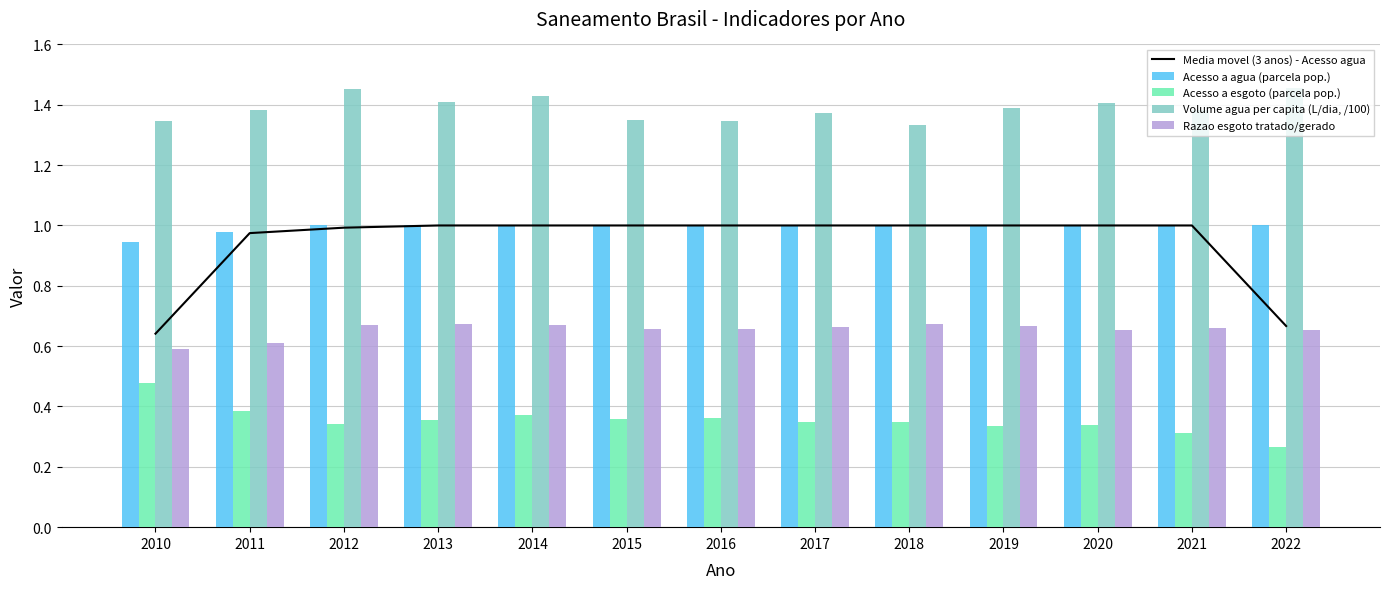

Which category has the highest value across all series?

2022